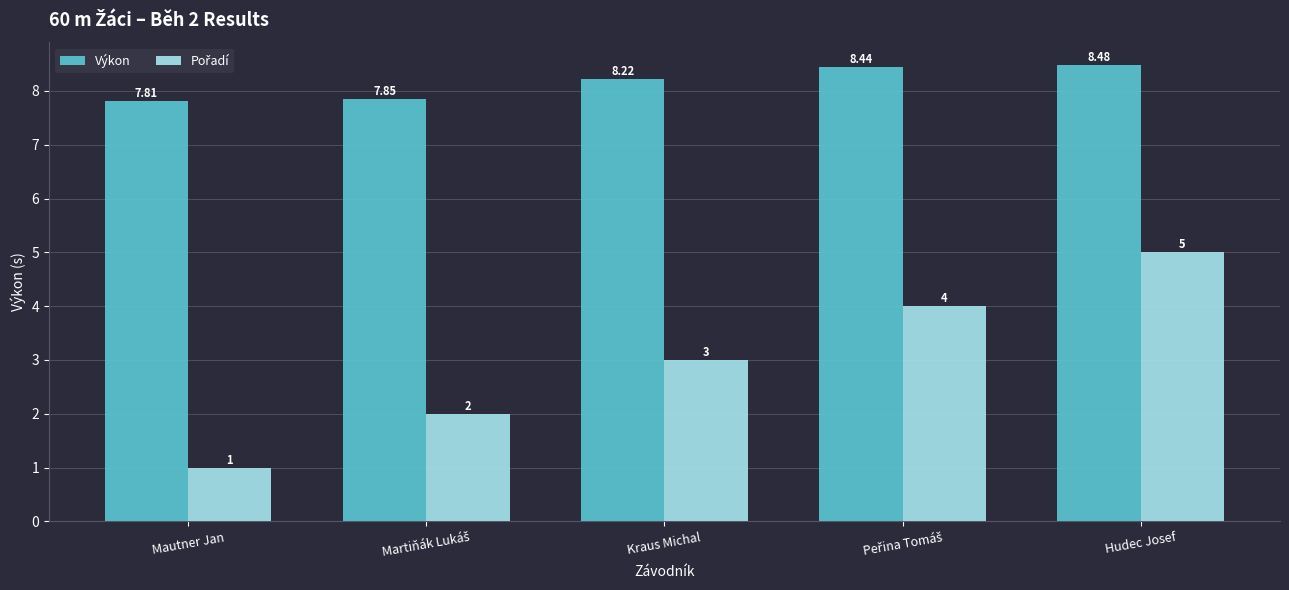

Is it true that Výkon equals 7.8 at Mautner Jan?

True